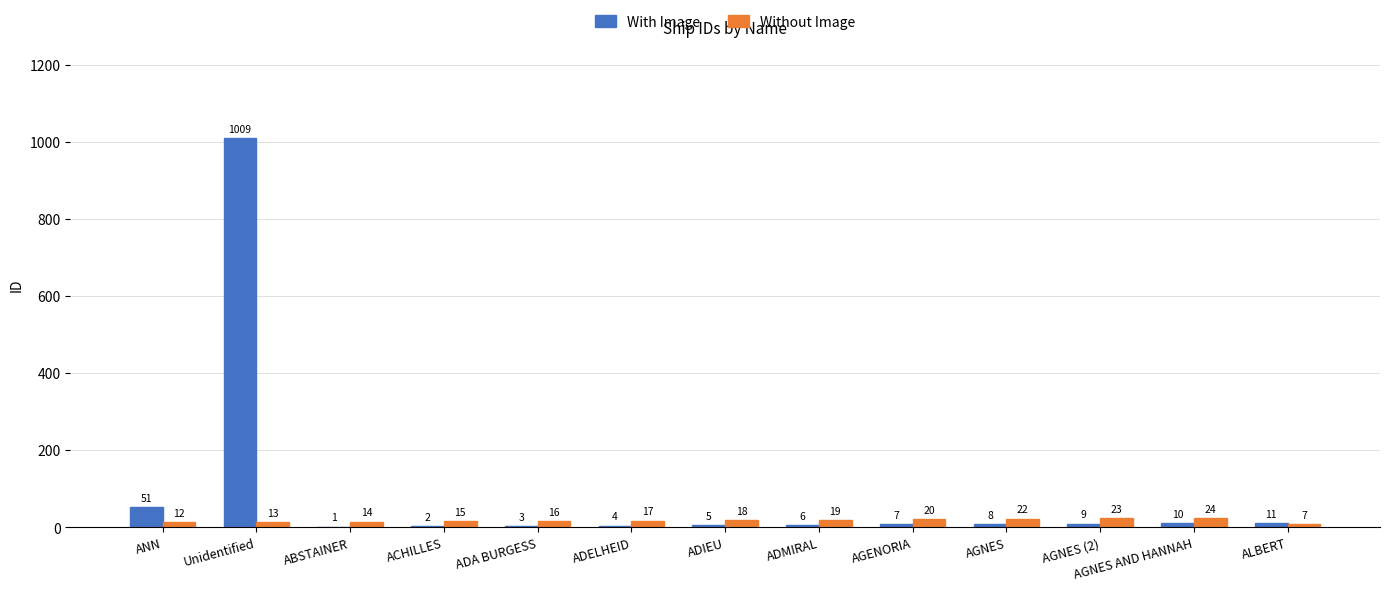

What is the average value of the Without Image series?

17